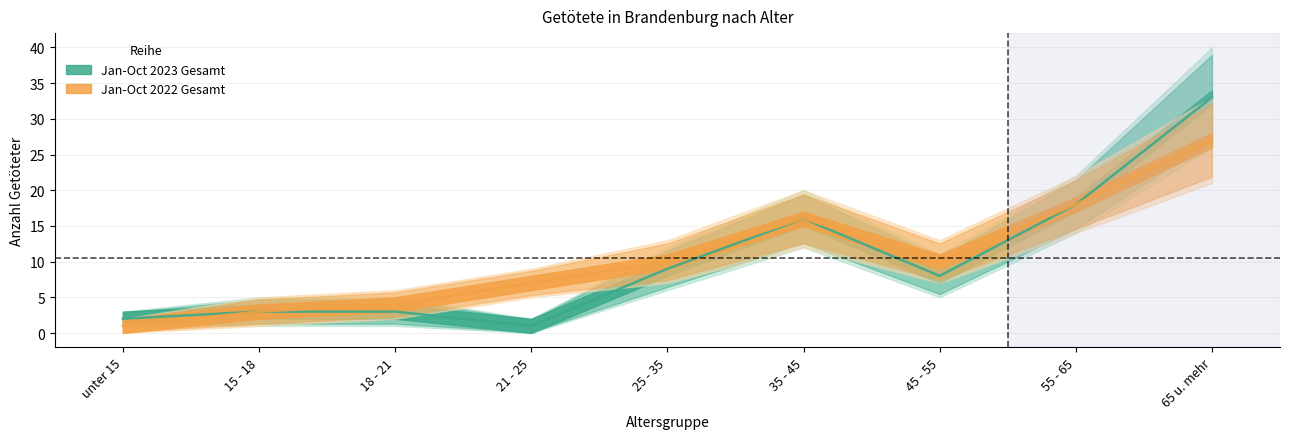

What is the difference between the highest and lowest values at 65 u. mehr?

6